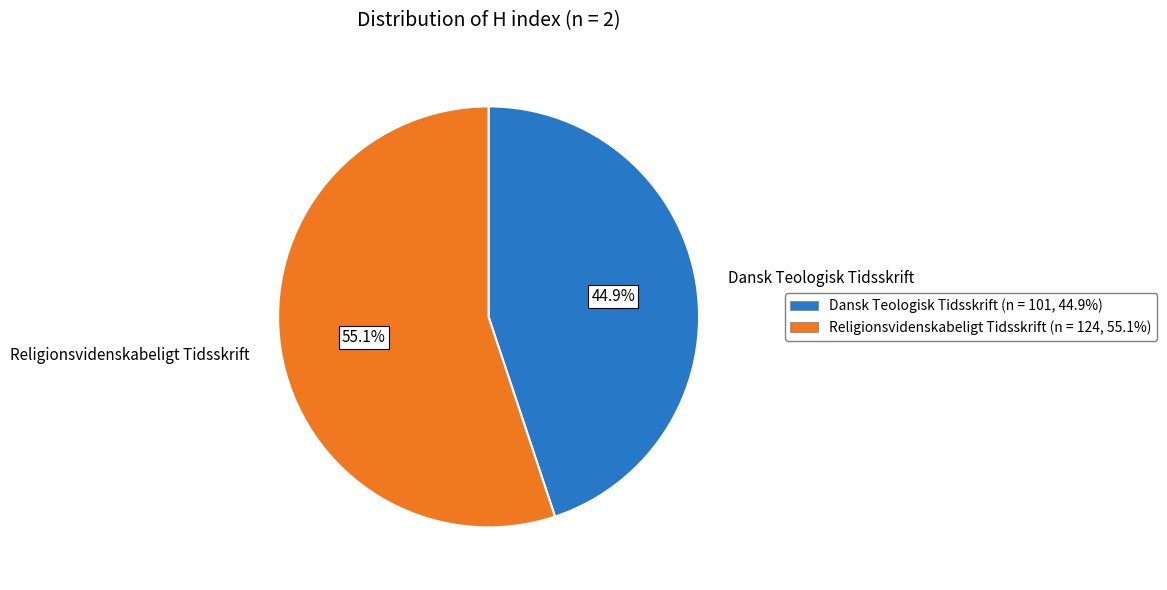

To the nearest percent, what percentage of the pie is Religionsvidenskabeligt Tidsskrift?

55%